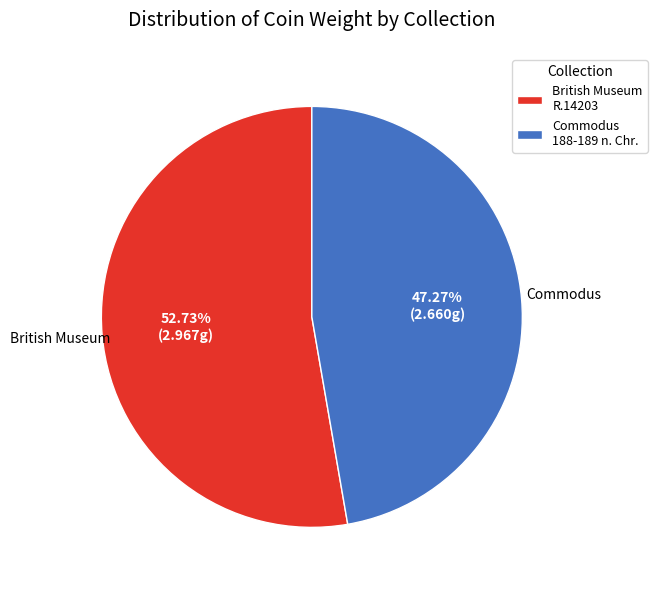

What is the ratio of the value at Commodus 188-189 n. Chr. to the value at British Museum R.14203?

0.9